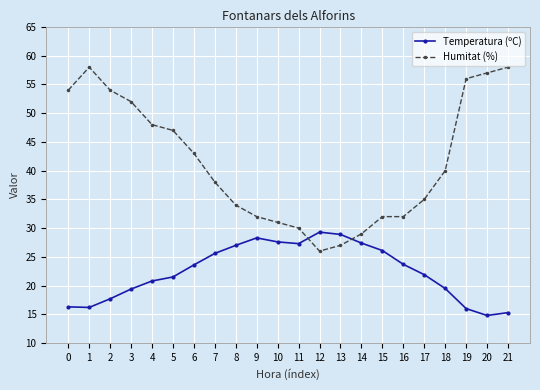

Is it true that Humitat (%) equals 31.0 at 10?

True